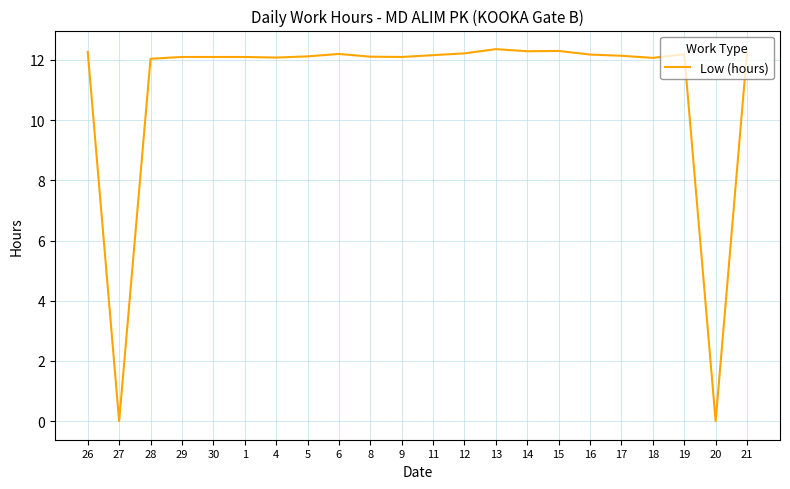

What is the difference between the values at 13 and 20?

12.4